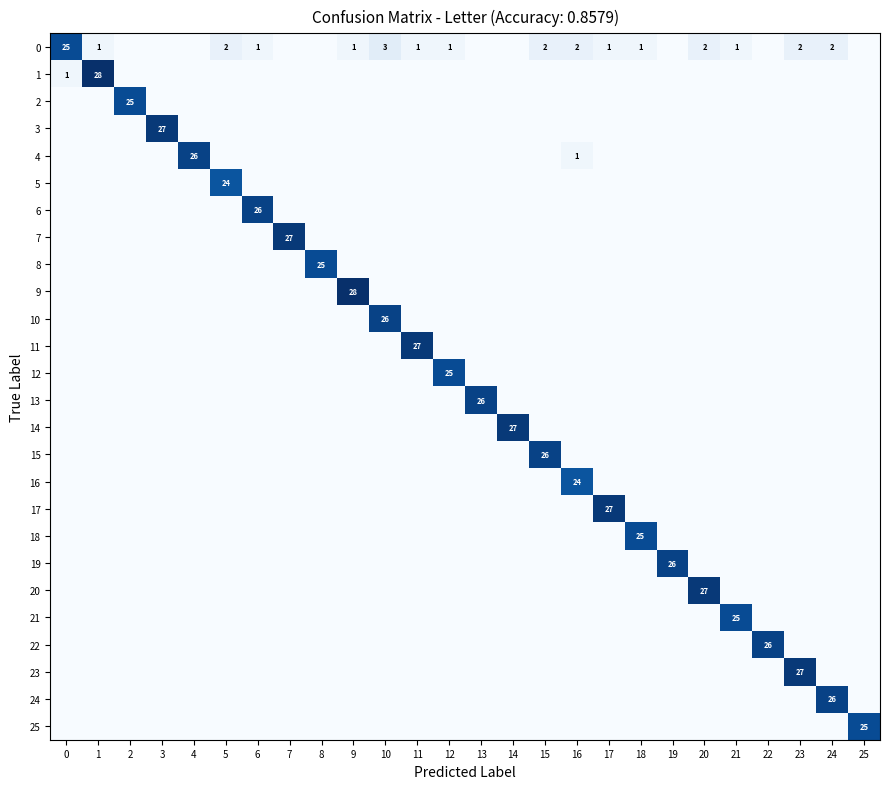

Which series has the widest spread of values?

1